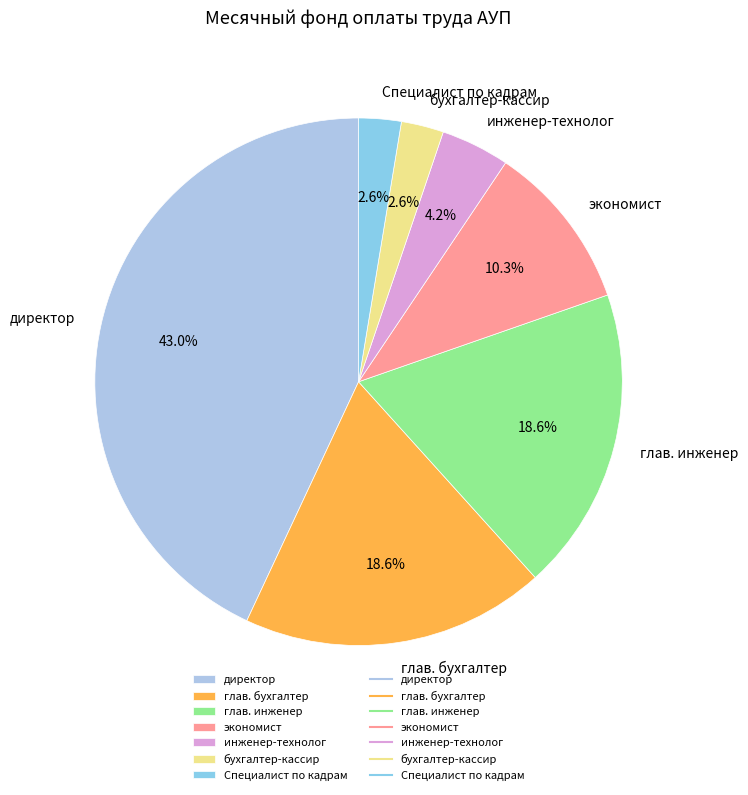

Which slice is the largest?

директор